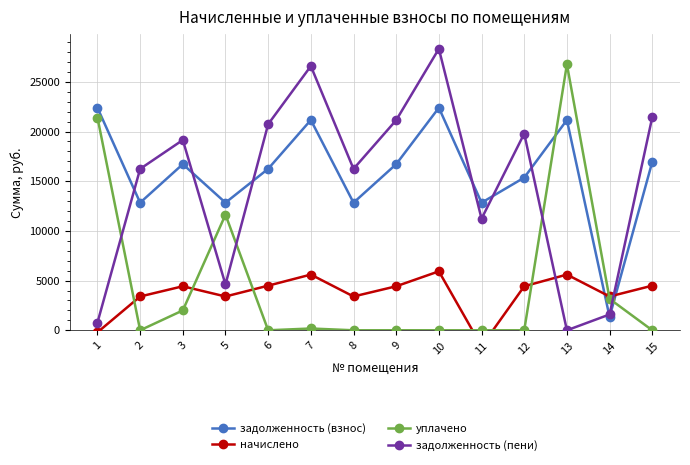

How many interior local peaks does the задолженность (взнос) series have?

4